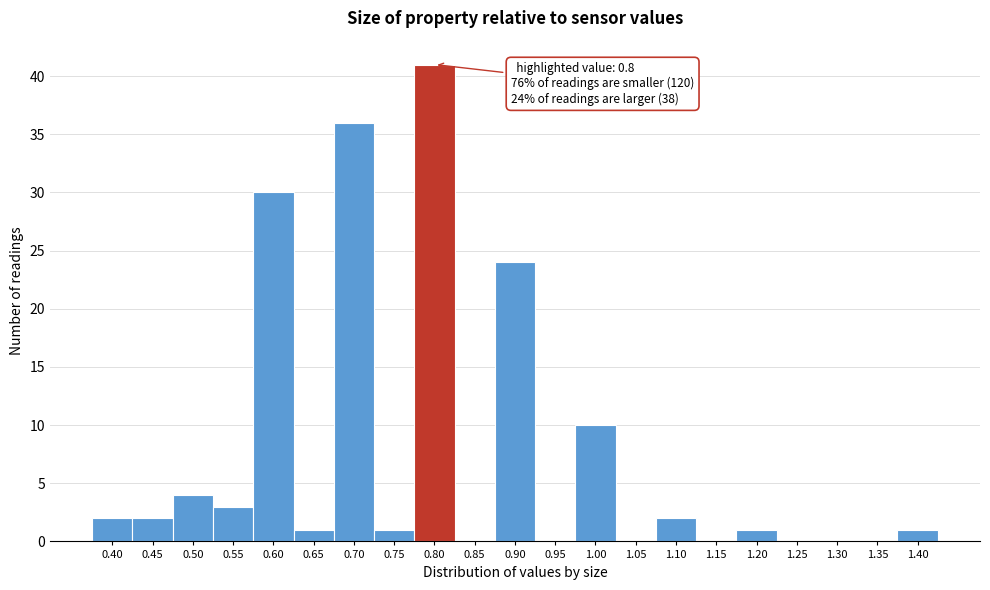

Reading left to right, extract all data points from this chart.

0.40=2	0.45=2	0.50=4	0.55=3	0.60=30	0.65=1	0.70=36	0.75=1	0.80=41	0.85=0	0.90=24	0.95=0	1.00=10	1.05=0	1.10=2	1.15=0	1.20=1	1.25=0	1.30=0	1.35=0	1.40=1